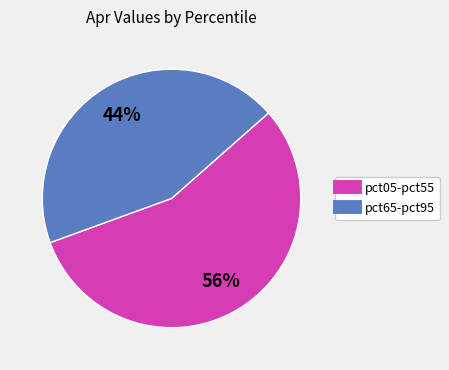

To the nearest percent, what is the difference between the largest and smallest slice percentages?

12%